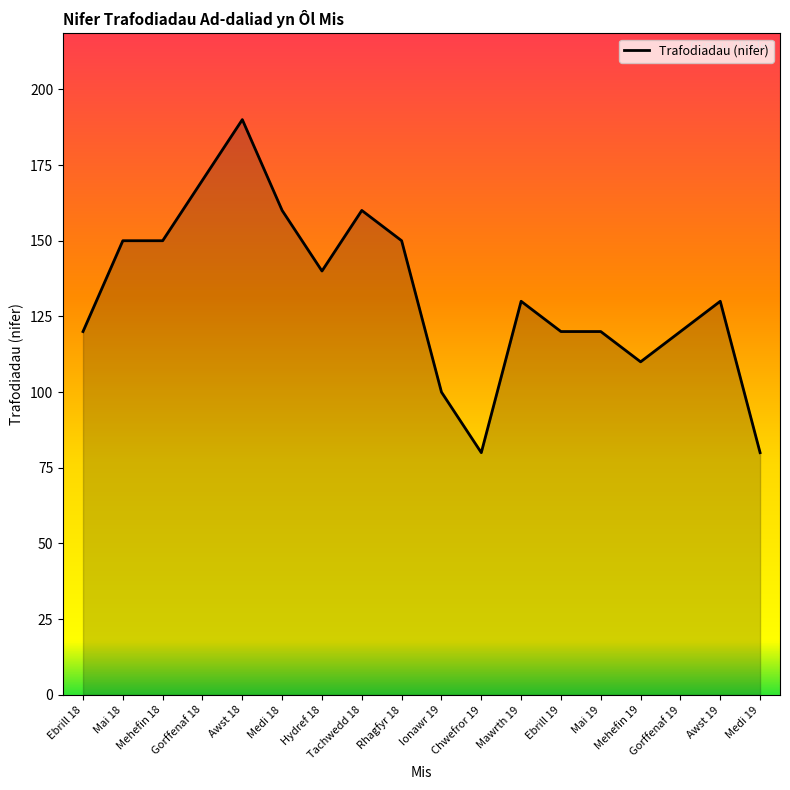

What is the difference between the values at Gorffenaf 19 and Ionawr 19?

20